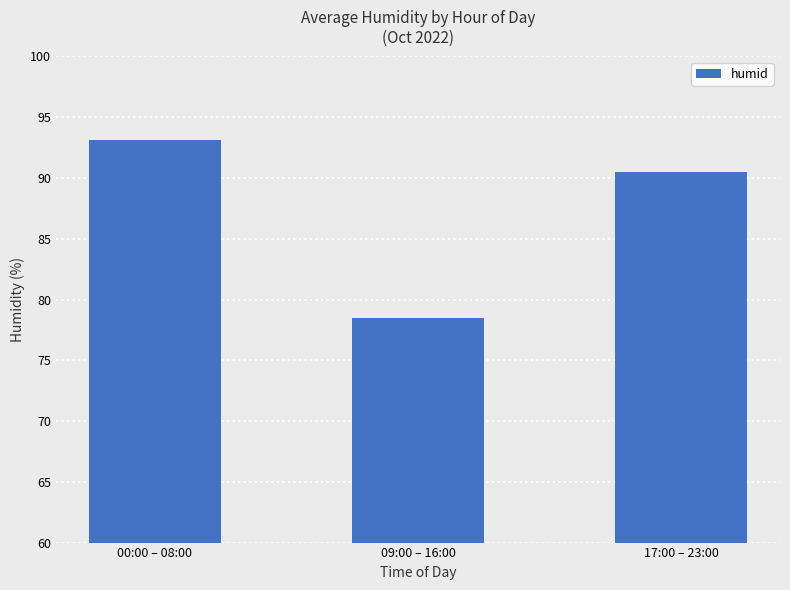

Count the number of categories in the chart.

3